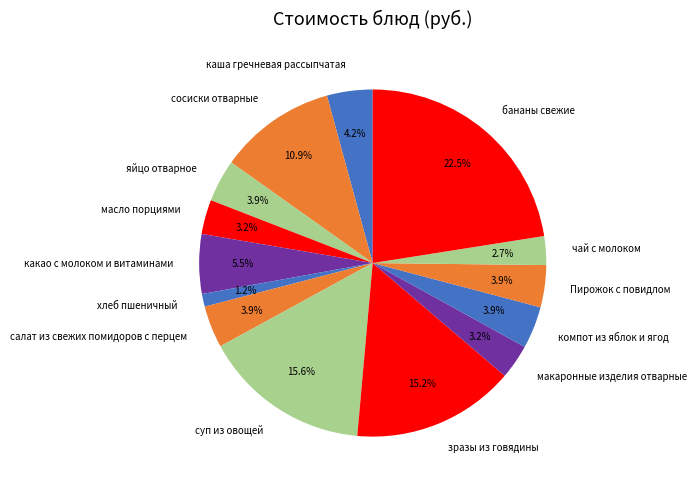

Is the sum of яйцо отварное and чай с молоком greater than half?

No